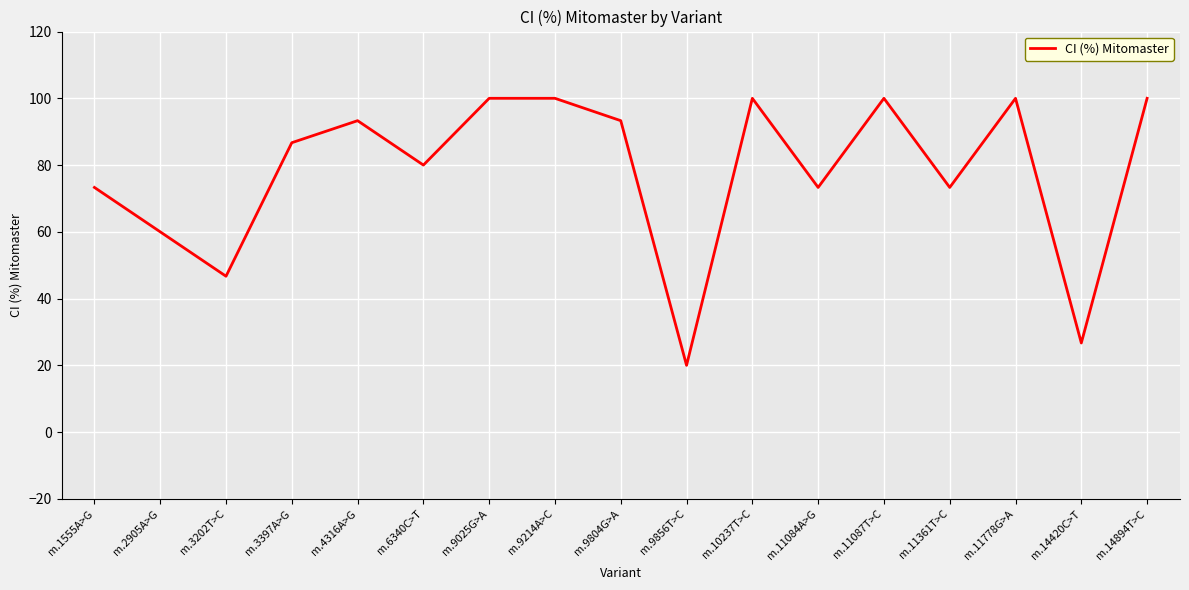

What value does the data have at m.10237T>C?

100.0